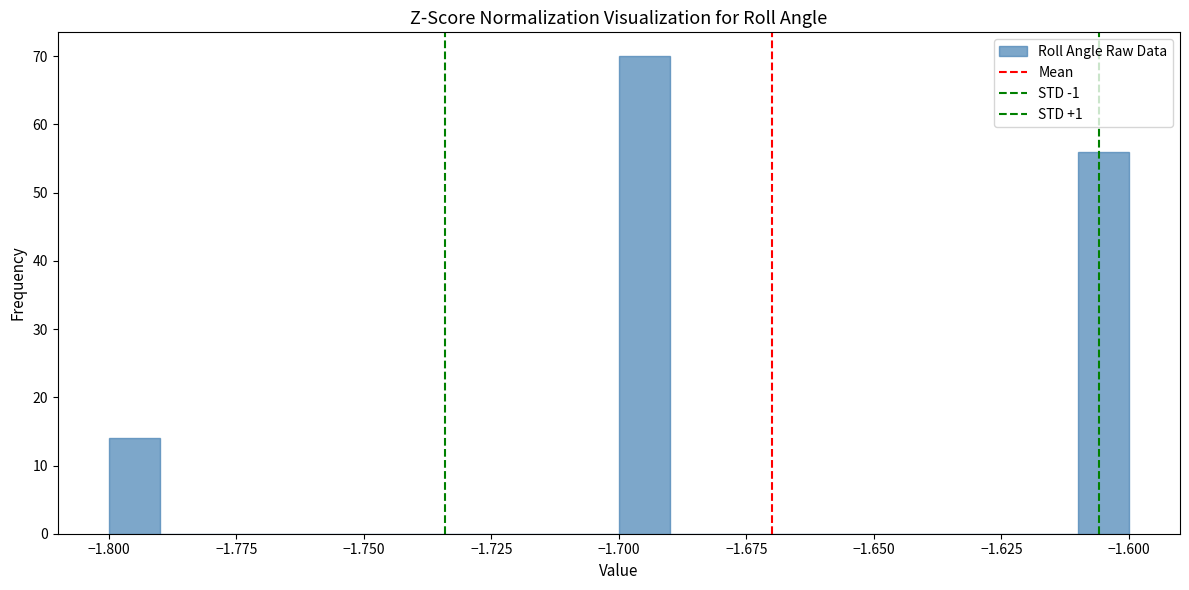

Read against the x-axis, roughly where is the centre of the tallest bar?

-1.695